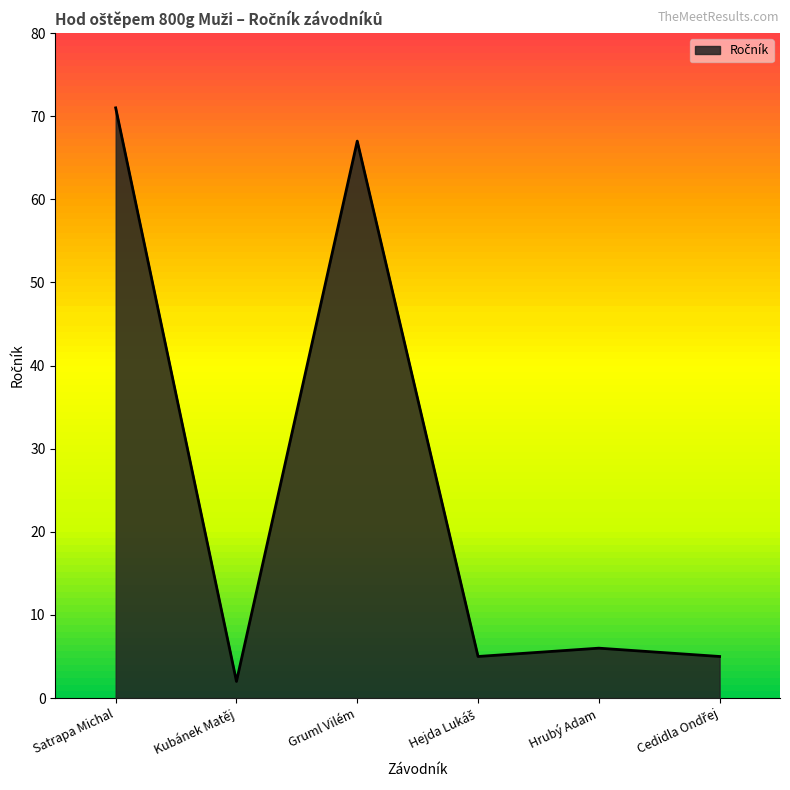

What is the sum of the values at Kubánek Matěj and Gruml Vilém?

69